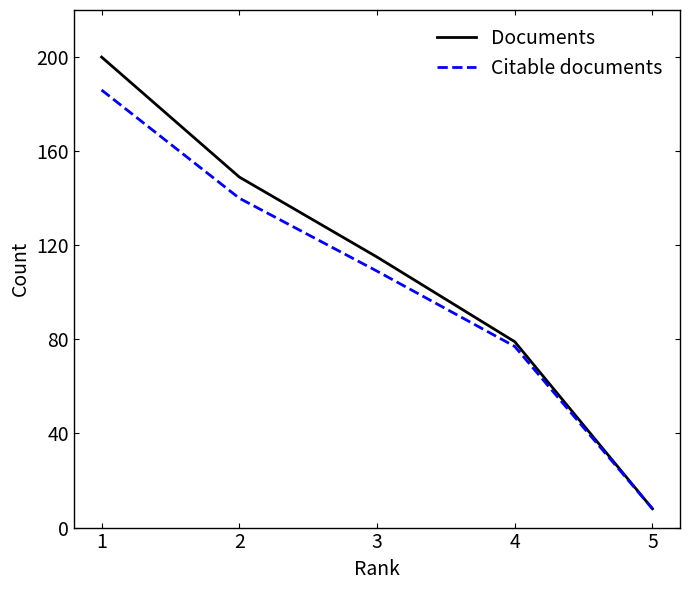

What are all the series names shown in the legend?

Documents, Citable documents